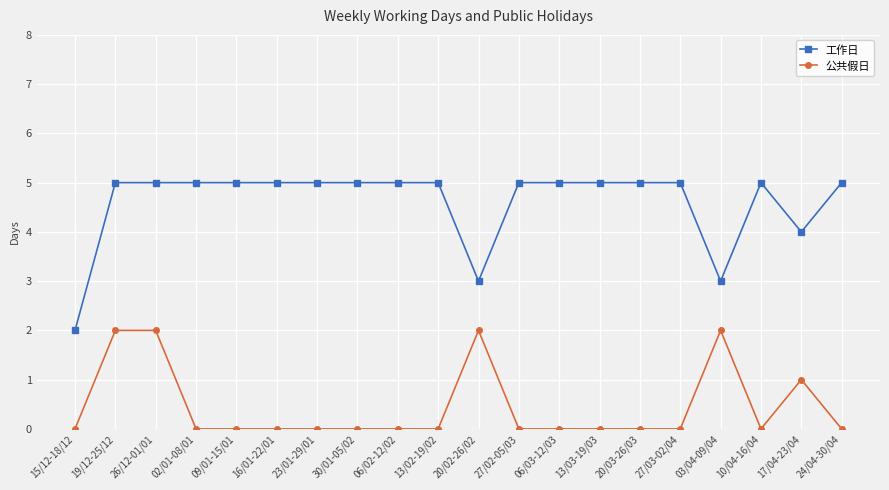

Reading right to left, extract all data points from this chart.

工作日: 24/04-30/04=5	17/04-23/04=4	10/04-16/04=5	03/04-09/04=3	27/03-02/04=5	20/03-26/03=5	13/03-19/03=5	06/03-12/03=5	27/02-05/03=5	20/02-26/02=3	13/02-19/02=5	06/02-12/02=5	30/01-05/02=5	23/01-29/01=5	16/01-22/01=5	09/01-15/01=5	02/01-08/01=5	26/12-01/01=5	19/12-25/12=5	15/12-18/12=2
公共假日: 24/04-30/04=0	17/04-23/04=1	10/04-16/04=0	03/04-09/04=2	27/03-02/04=0	20/03-26/03=0	13/03-19/03=0	06/03-12/03=0	27/02-05/03=0	20/02-26/02=2	13/02-19/02=0	06/02-12/02=0	30/01-05/02=0	23/01-29/01=0	16/01-22/01=0	09/01-15/01=0	02/01-08/01=0	26/12-01/01=2	19/12-25/12=2	15/12-18/12=0